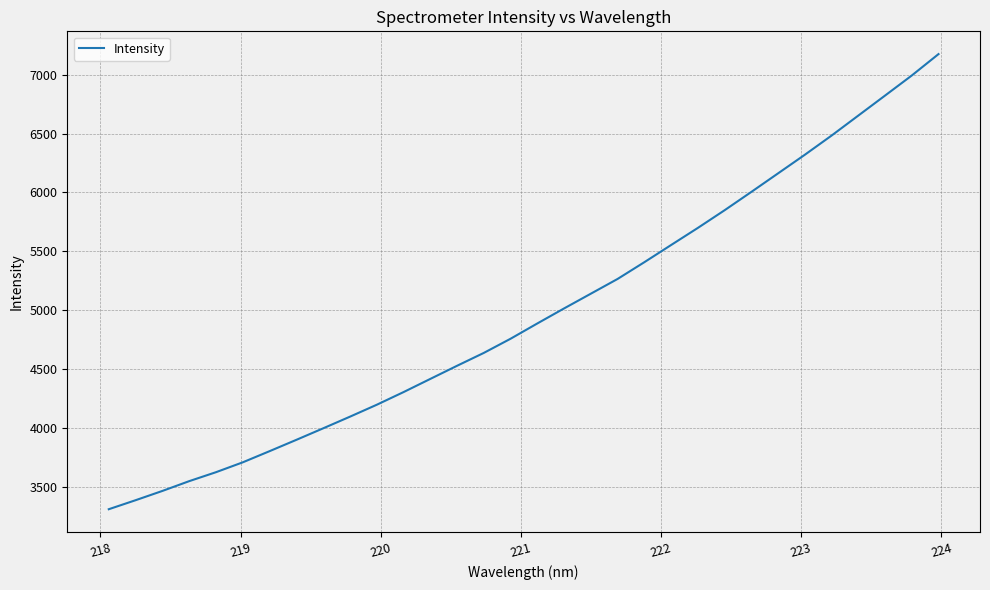

What is the minimum value shown in the chart?

3309.3